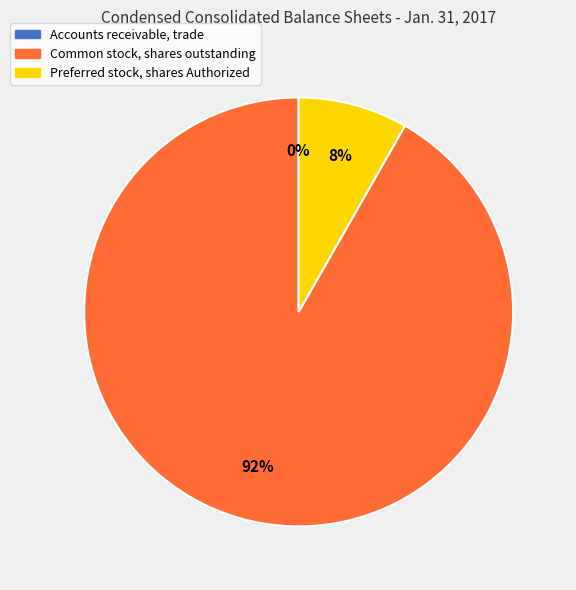

What is the largest slice in the pie chart?

Common stock, shares outstanding